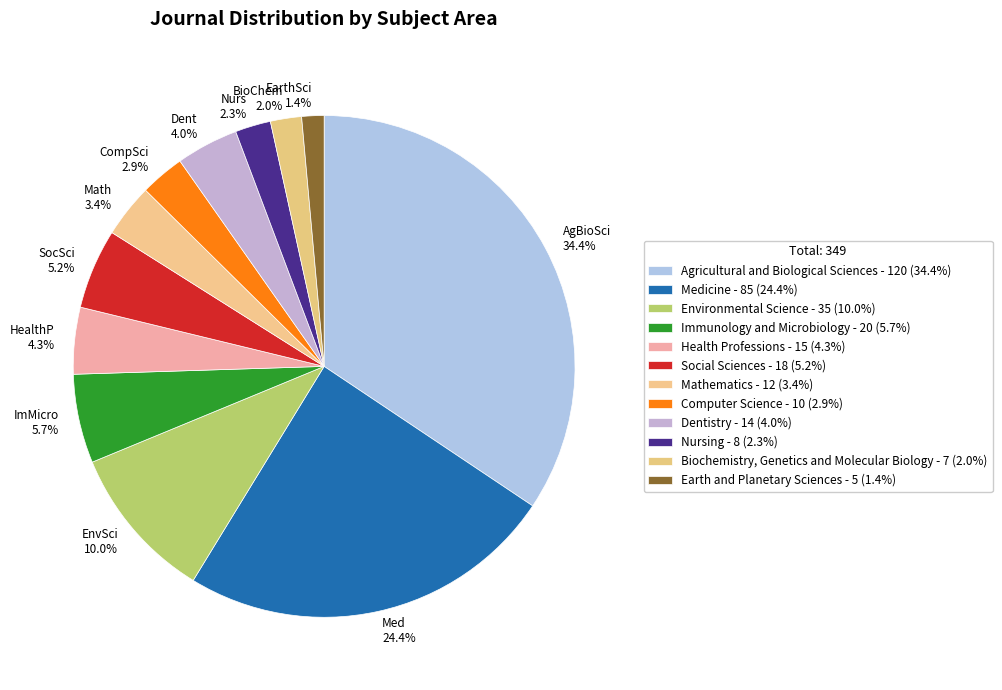

How many segments does this pie chart have?

12